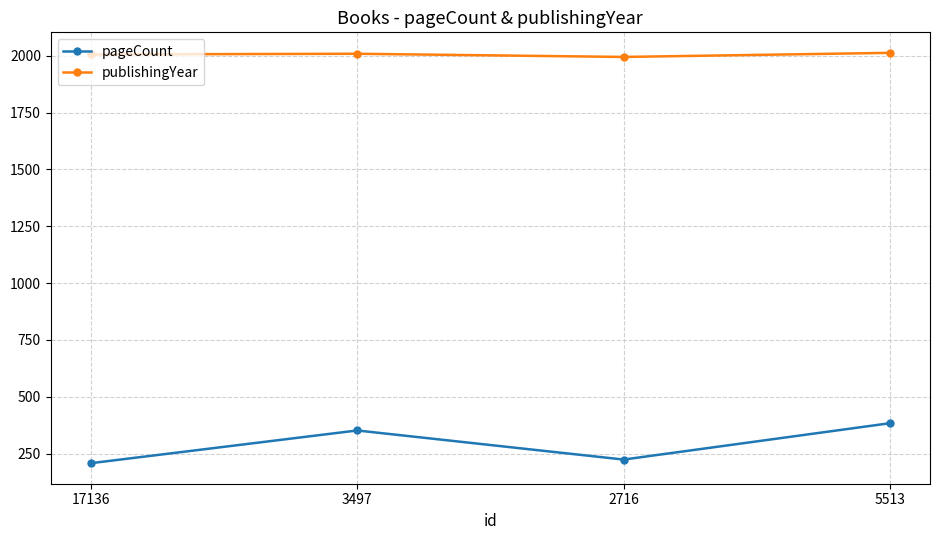

What is the spread (max minus min) of values at 17136?

1798